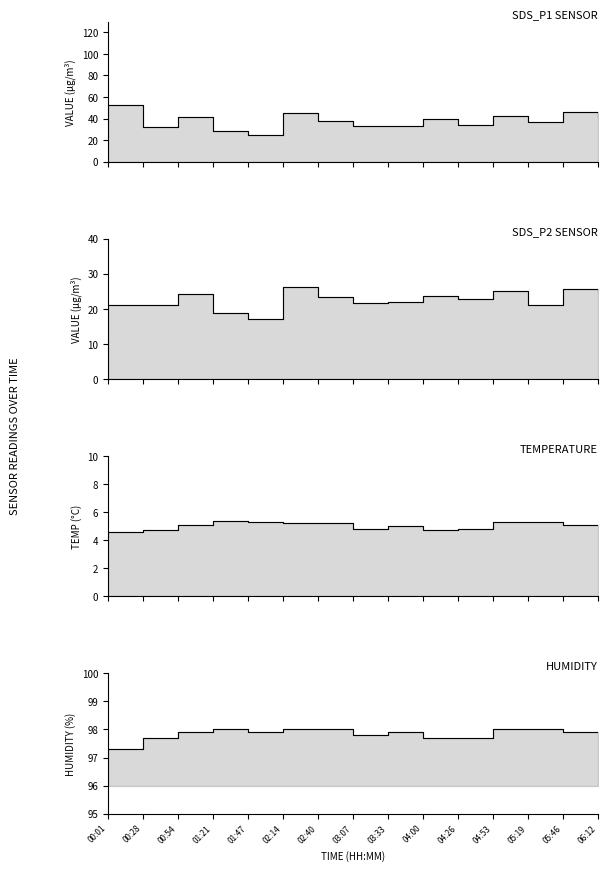

What is the highest value of the SDS_P2 series?

26.3